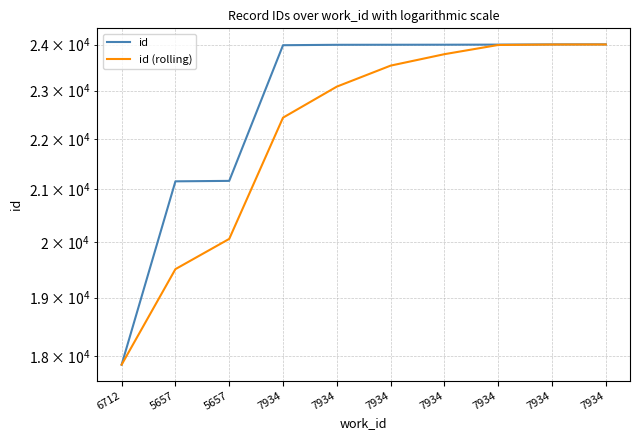

Rank the series at 7934 from lowest to highest value.

id (rolling), id